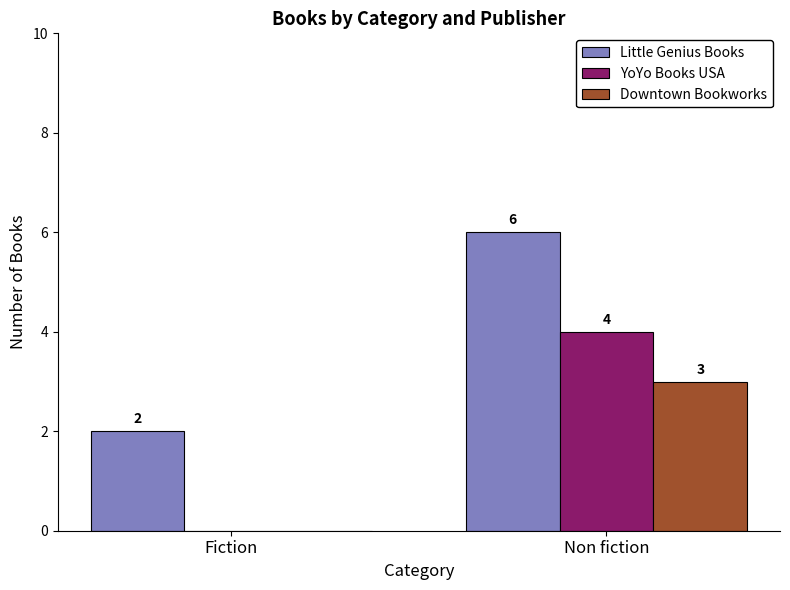

Reading left to right, transcribe all the data shown in this chart.

Little Genius Books: Fiction=2	Non fiction=6
YoYo Books USA: Fiction=0	Non fiction=4
Downtown Bookworks: Fiction=0	Non fiction=3